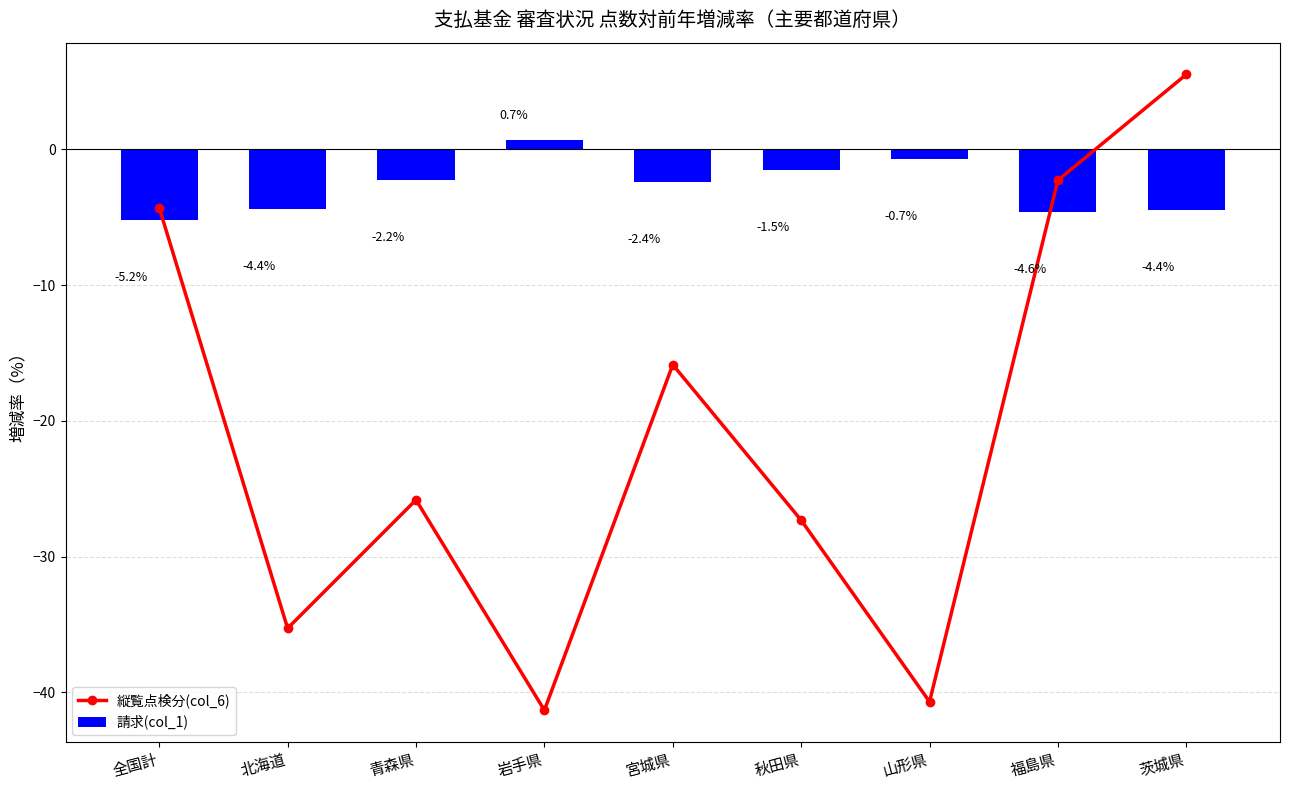

Reading left to right, extract all data points from this chart.

縦覧点検分(col_6): -4.3	-35.3	-25.8	-41.3	-15.9	-27.3	-40.7	-2.3	5.5
請求(col_1): -5.2	-4.4	-2.2	0.7	-2.4	-1.5	-0.7	-4.6	-4.4